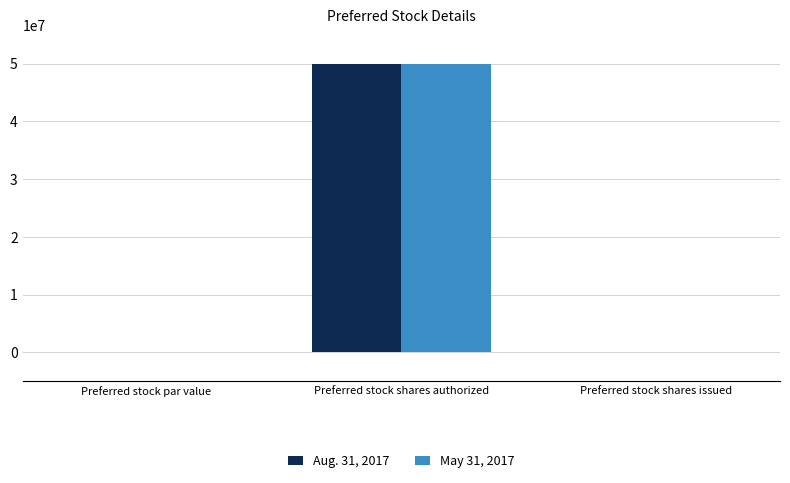

The Aug. 31, 2017 series shows 50000000.0 at Preferred stock shares authorized. True or false?

True